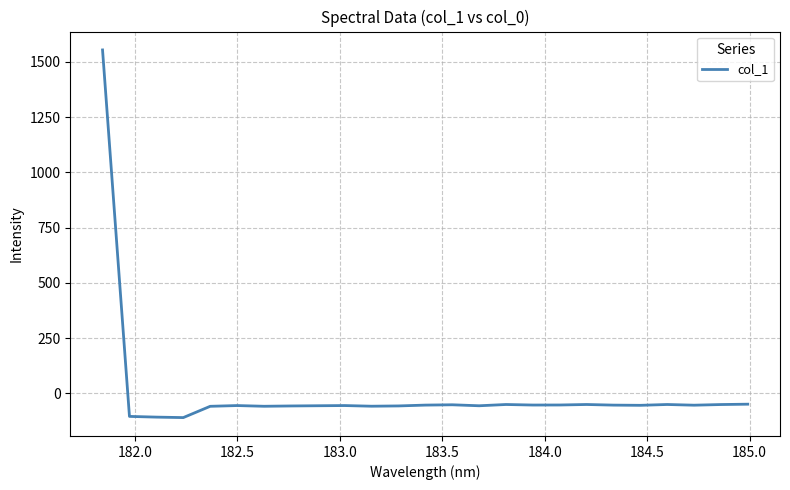

Is this an area chart (filled region under the line)?

No